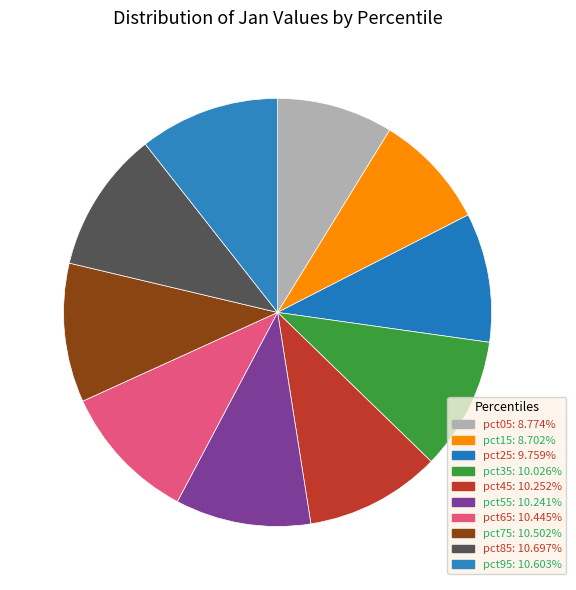

Is there a majority slice in this chart?

No